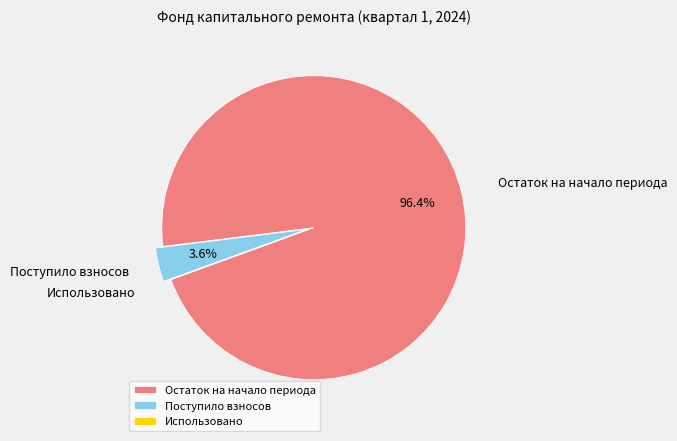

Combined, do Поступило взносов and Остаток на начало периода account for over 50%?

Yes